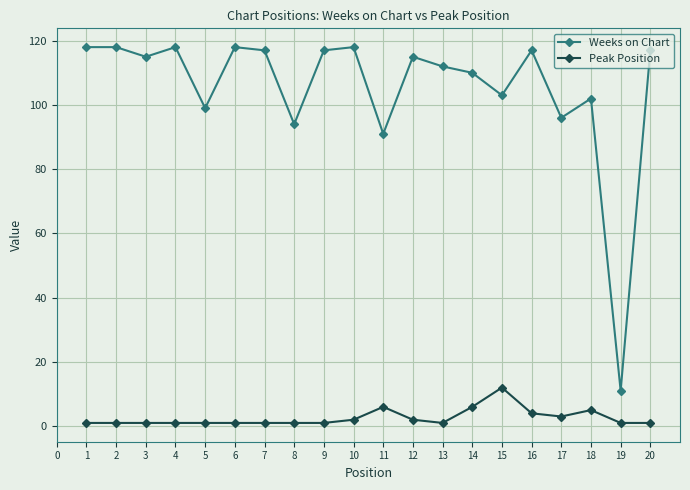

True or false: Weeks on Chart has more than 1 interior local peaks.

True